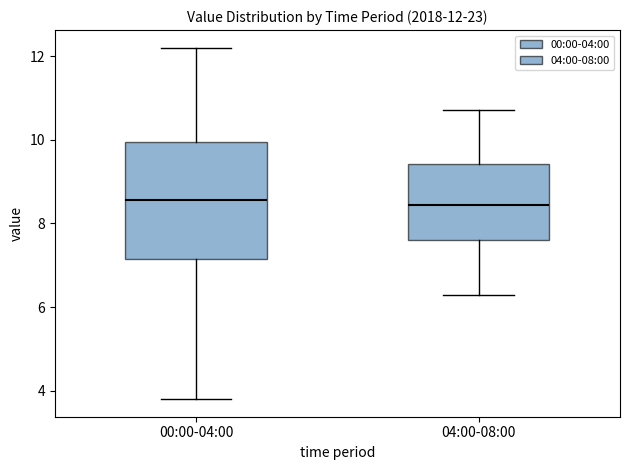

Comparing the boxes themselves (not the whiskers), which one is the tallest?

00:00-04:00